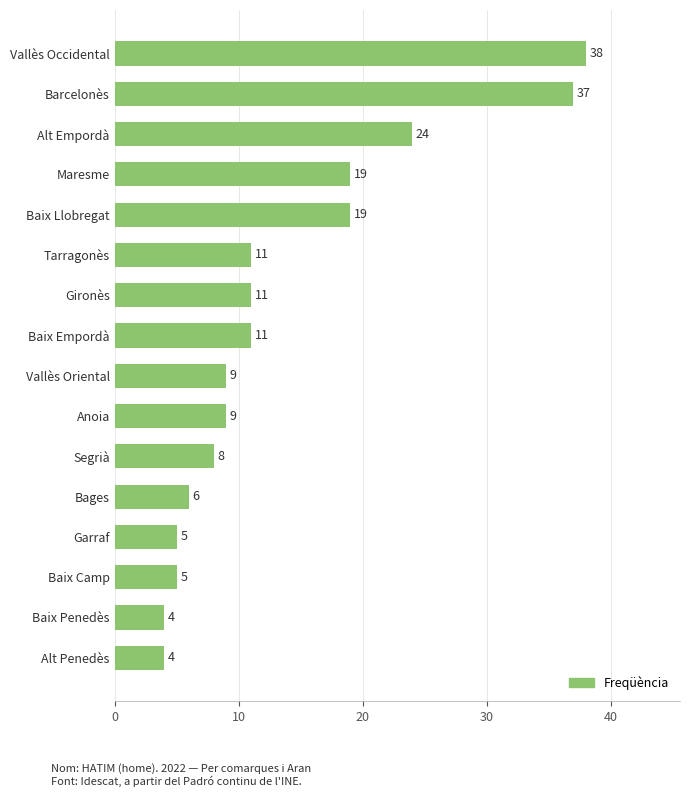

What is the difference between the maximum and minimum values?

34